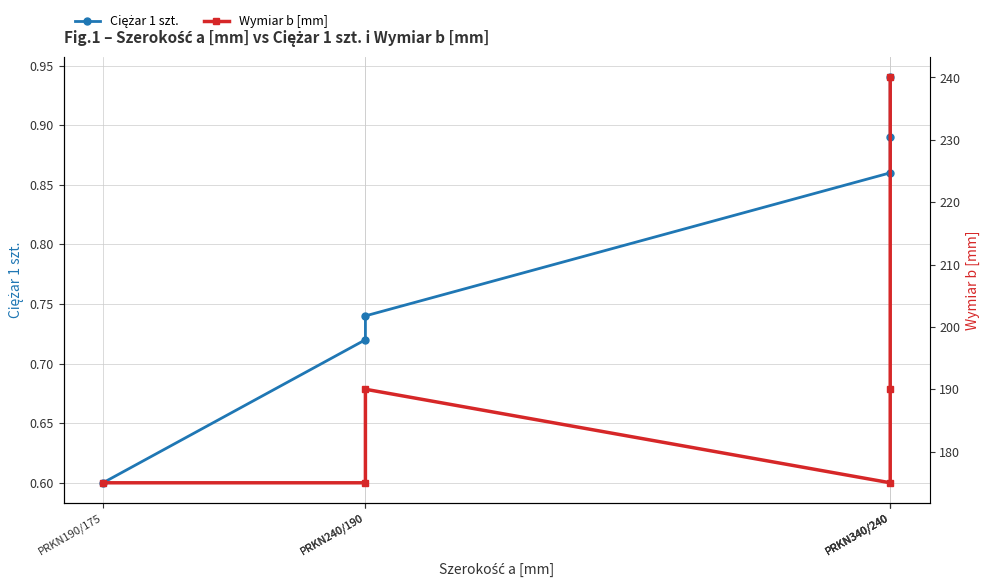

At PRKN190/175, list the series in order from smallest to largest.

Ciężar 1 szt., Wymiar b [mm]